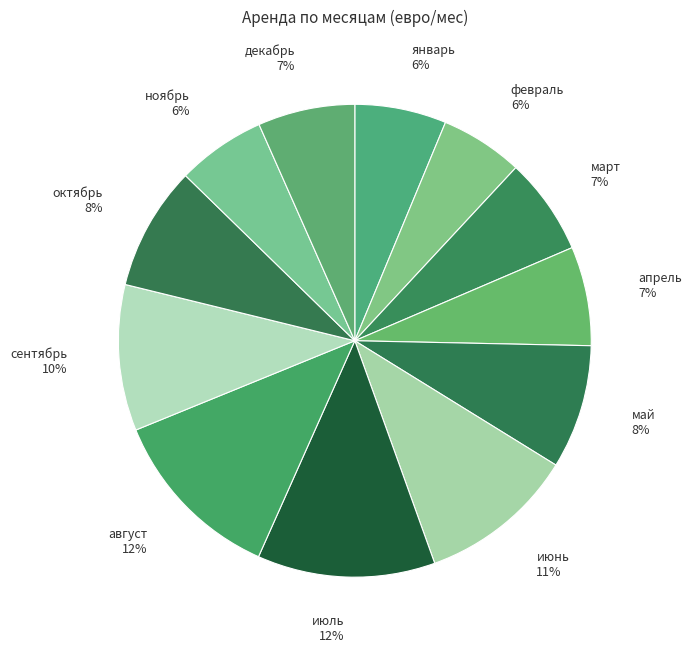

Does июнь account for over 50% of the chart?

No